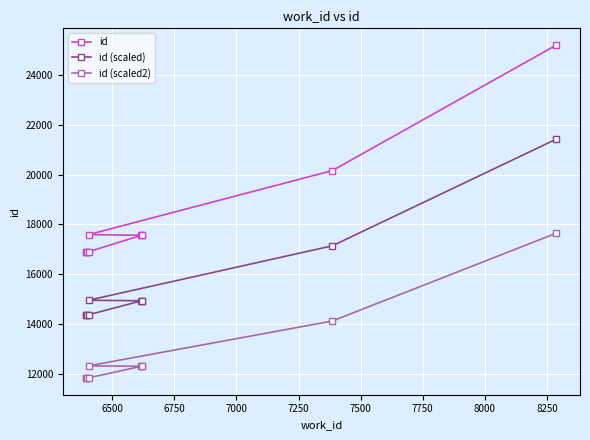

Which series has the largest total across all categories?

id